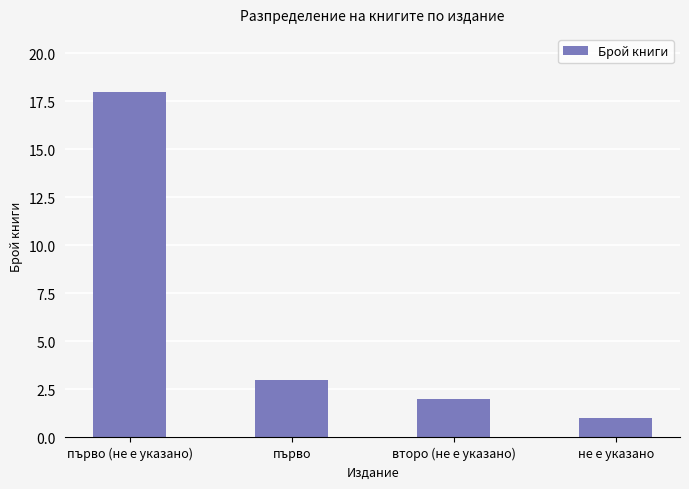

Approximately how many times larger is the value at второ (не е указано) compared to първо (не е указано)?

0.1